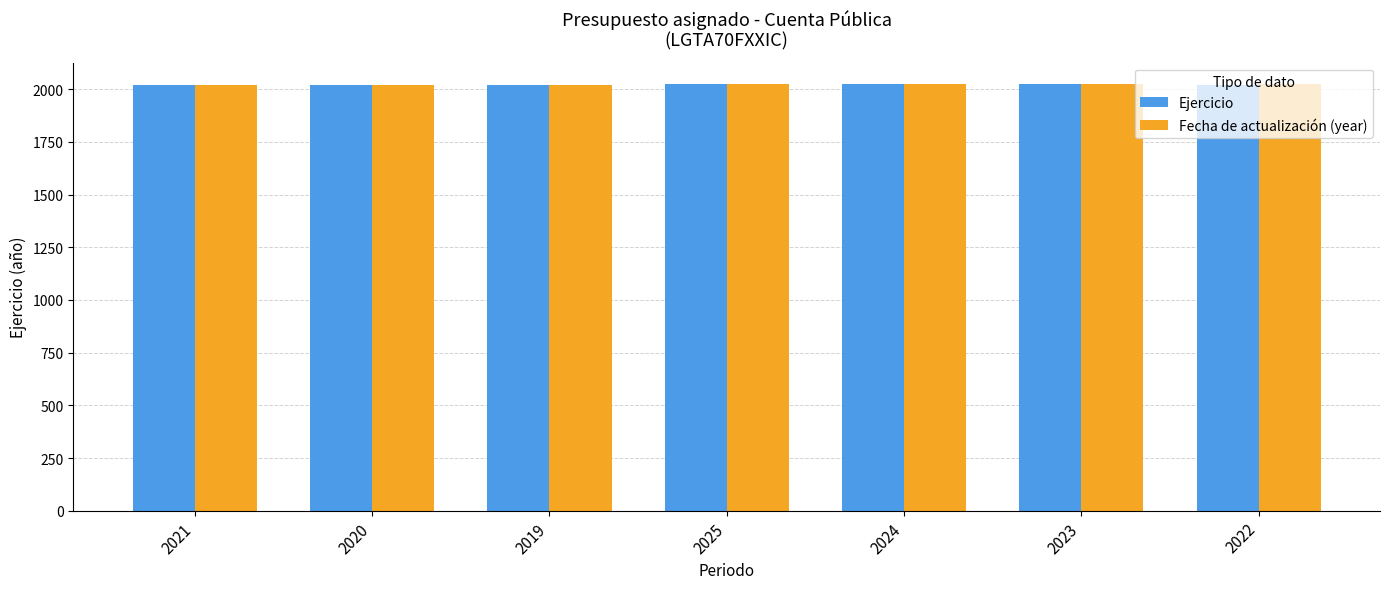

True or false: Fecha de actualización (year) has a value of 2021 at 2021.

True